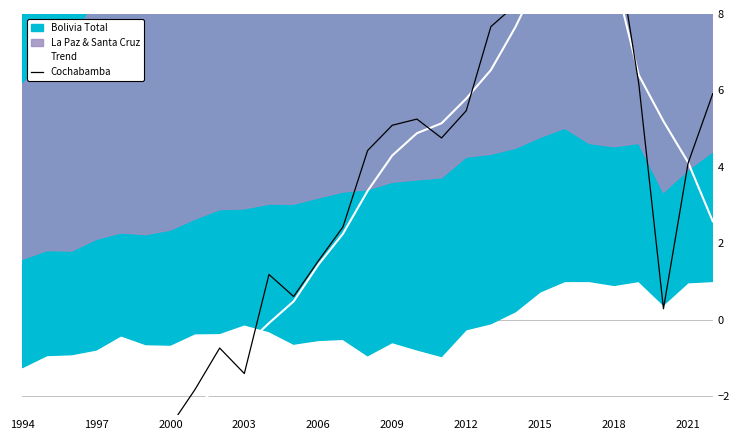

Reading right to left, extract all data points from this chart.

Trend: 2.6	4.1	5.2	6.4	9.0	9.8	9.3	9.0	7.7	6.5	5.8	5.1	4.9	4.3	3.4	2.2	1.4	0.5	-0.1	-0.7	-1.7	-2.3	-3.2	-4.2	-5.2	-6.1	-7.3	-5.9	-4.2
Cochabamba: 5.9	4.1	0.3	6.2	10.2	8.9	10.8	9.3	8.2	7.7	5.5	4.8	5.2	5.1	4.4	2.4	1.5	0.6	1.2	-1.4	-0.7	-1.8	-2.8	-3.9	-4.4	-5.7	-6.8	-7.2	-9.4